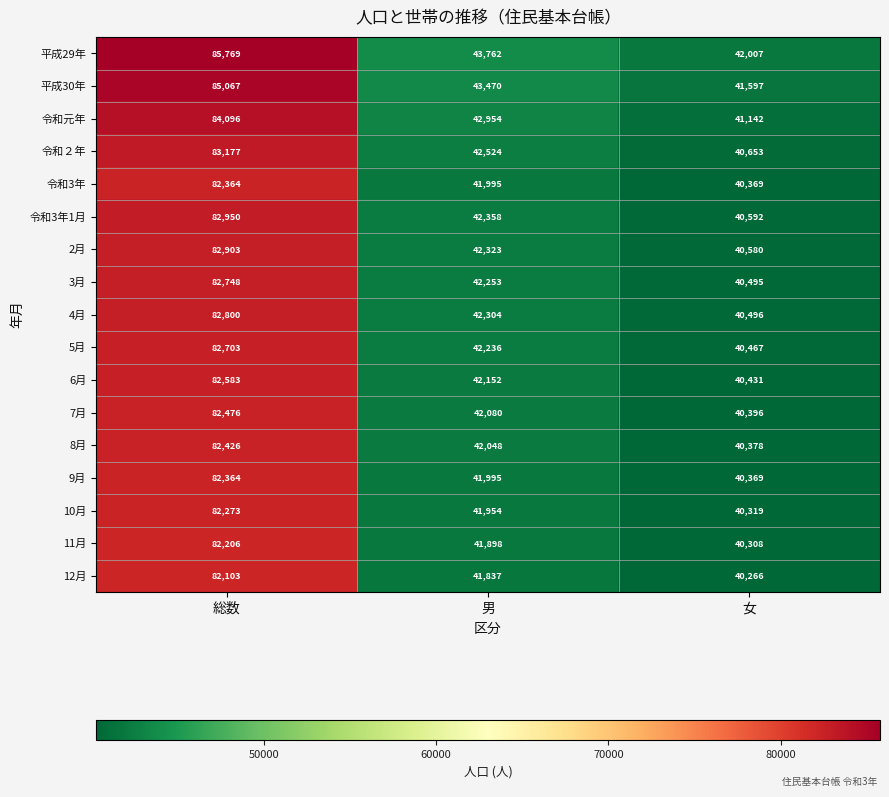

What is the difference between the 12月 values at 男 and 女?

1571